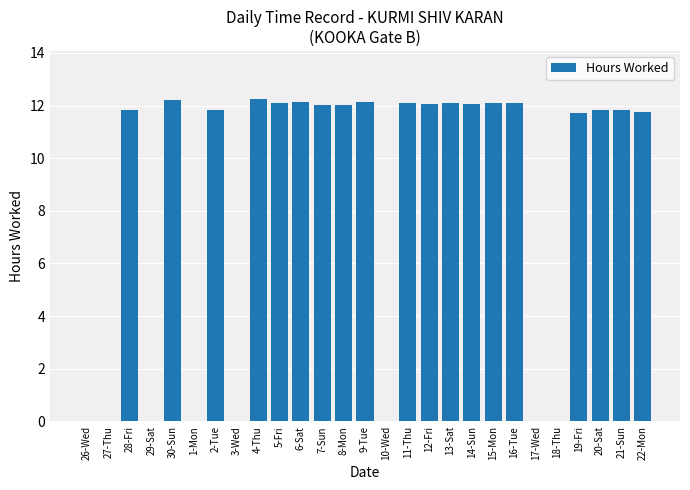

Where does the data first go above 11?

28-Fri